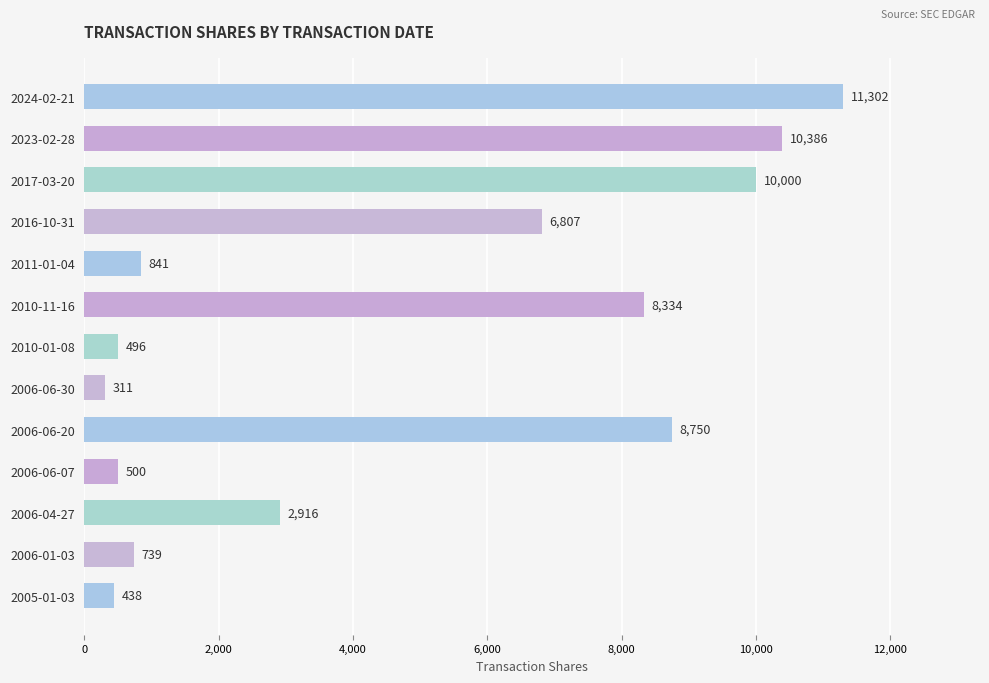

How many bars are there in total?

13